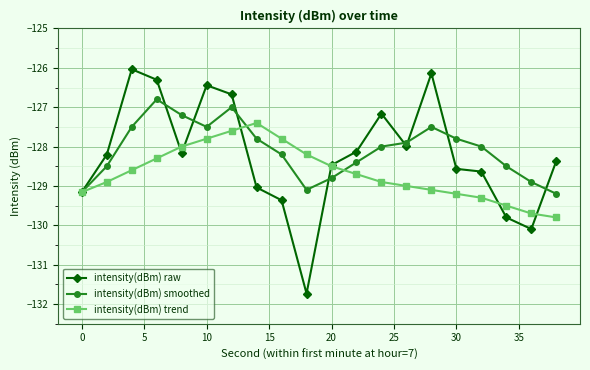

In intensity(dBm) raw, how many points are lower than both neighbors (excluding endpoints)?

4